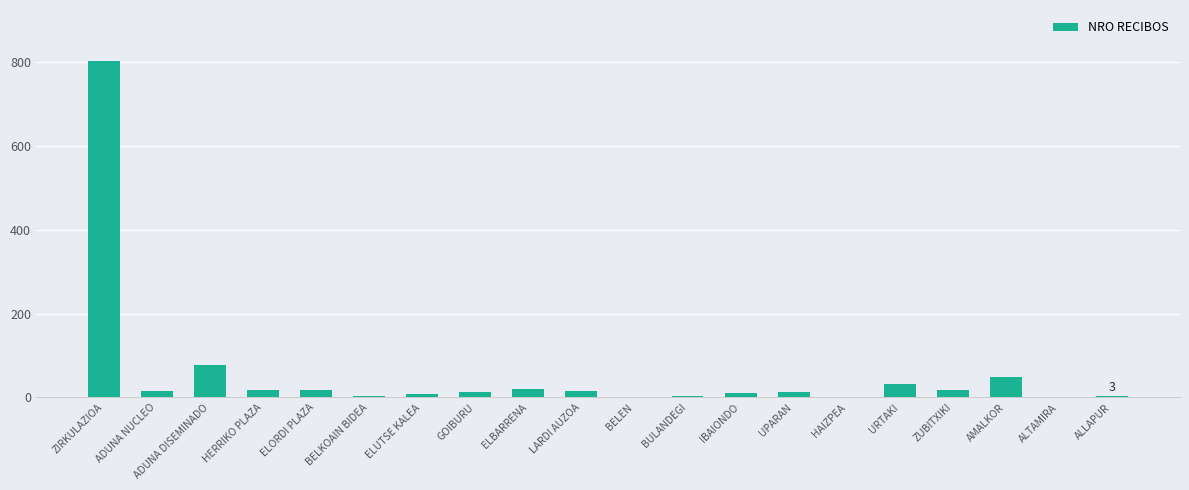

What is the sum of all values?

1126